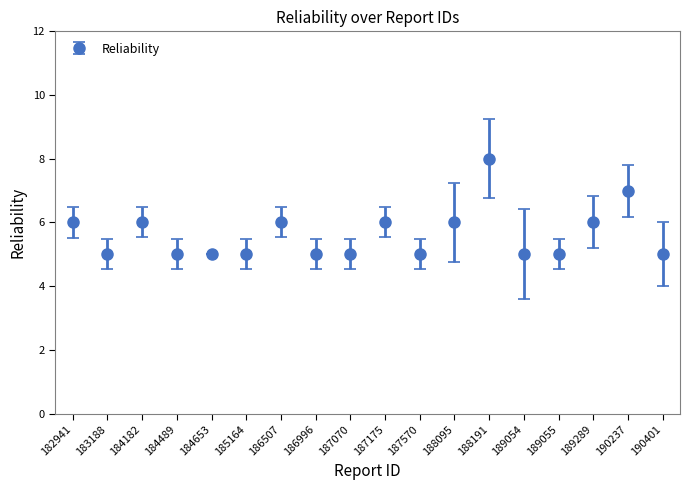

The value at 188191 is 13. True or false?

False